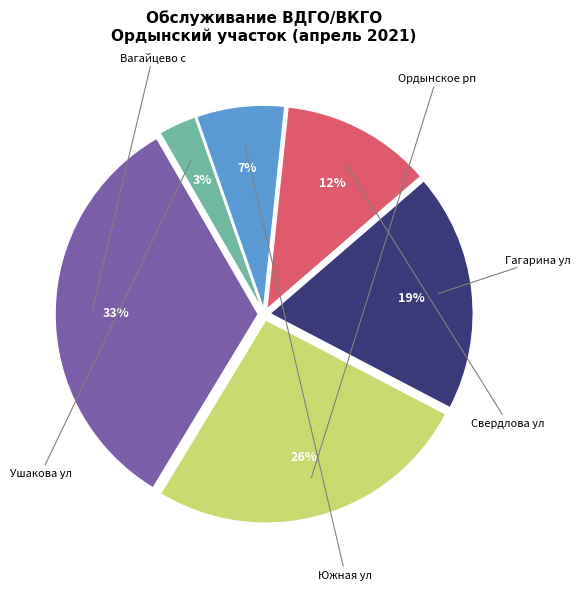

Between Вагайцево с and Ордынское рп, which is larger?

Вагайцево с